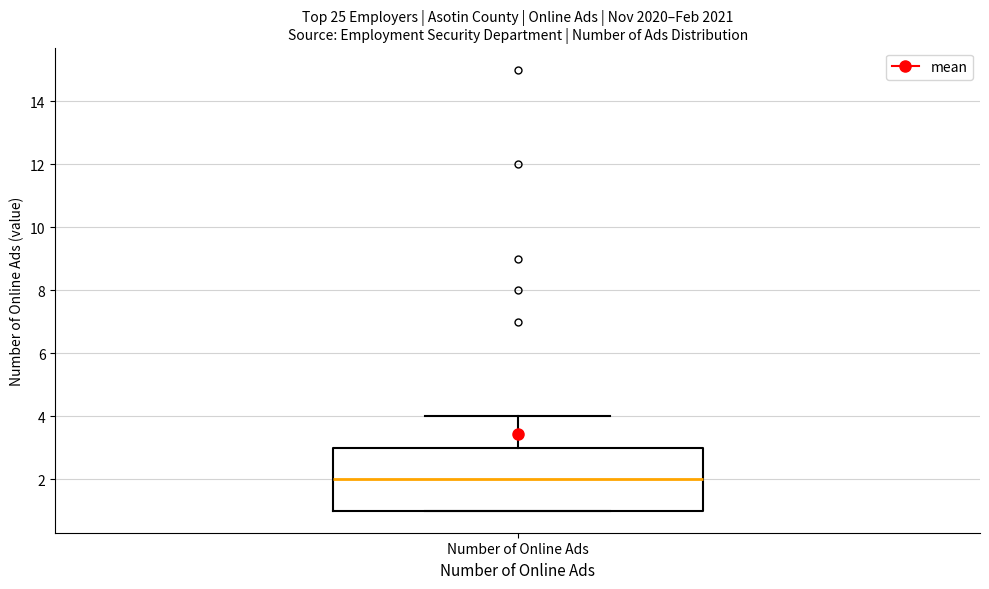

Read this box plot against the y-axis: the position of the median line, the range covered by the box, and the ends of both whiskers. The values are not printed on the chart, so give them approximately, as read against the axis.

median 2, box 1 to 3, whiskers 1 to 4